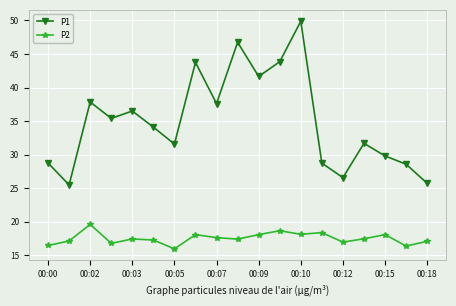

Which series has the largest range (max minus min)?

P1